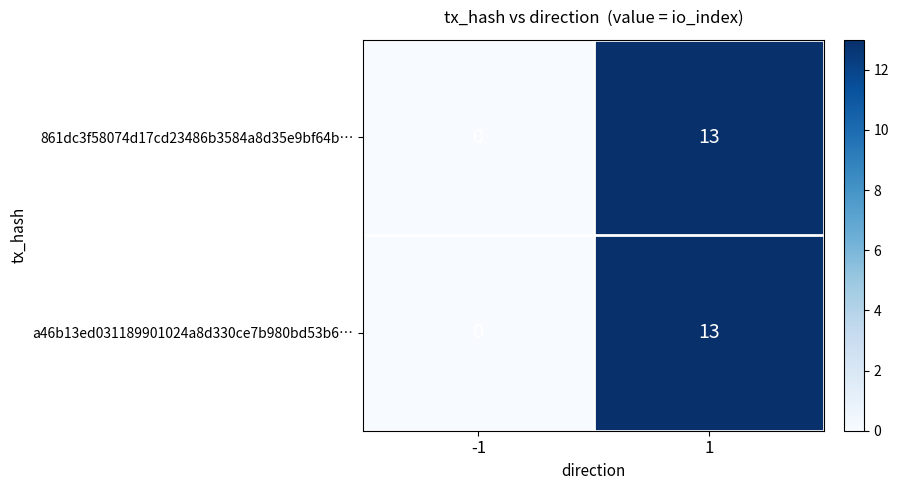

List the labels in order of 861dc3f58074d17cd23486b3584a8d35e9bf64b… value, largest first.

1, -1